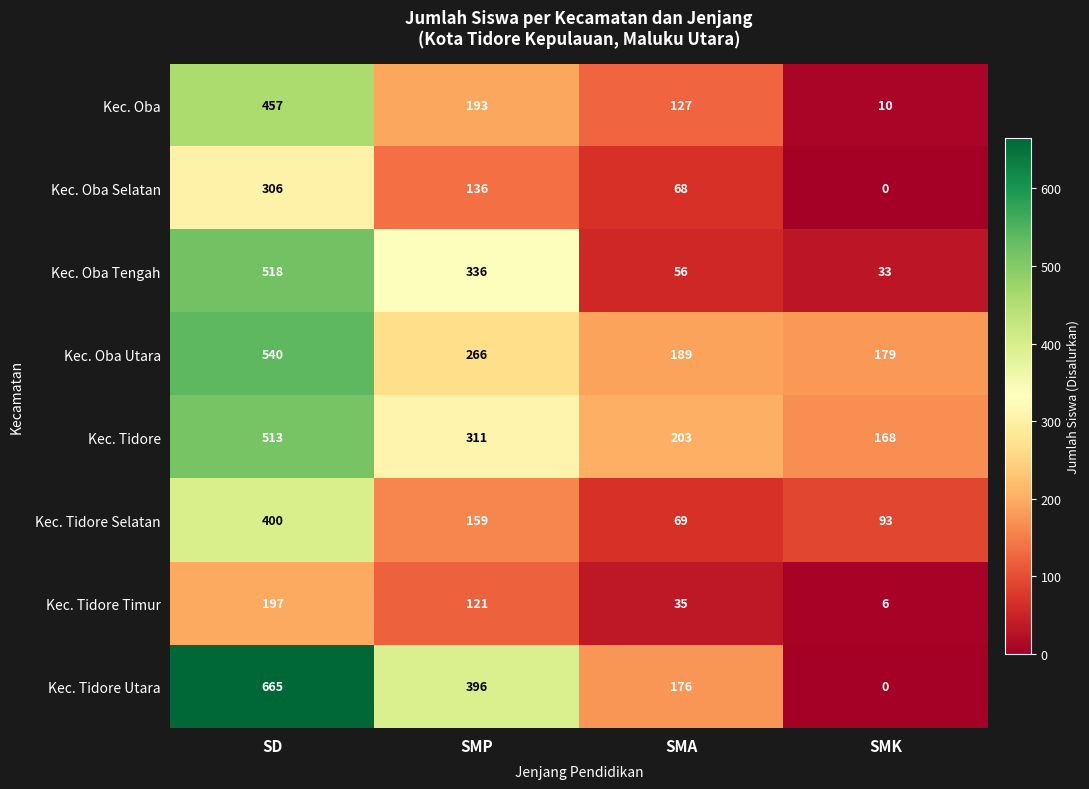

Is it true that Kec. Oba equals 193 at SMP?

True